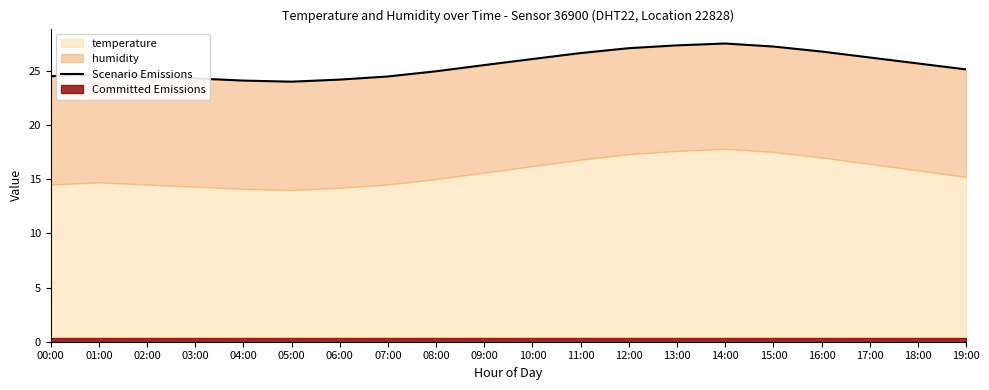

What is the value of the 20th point from the left?

25.1